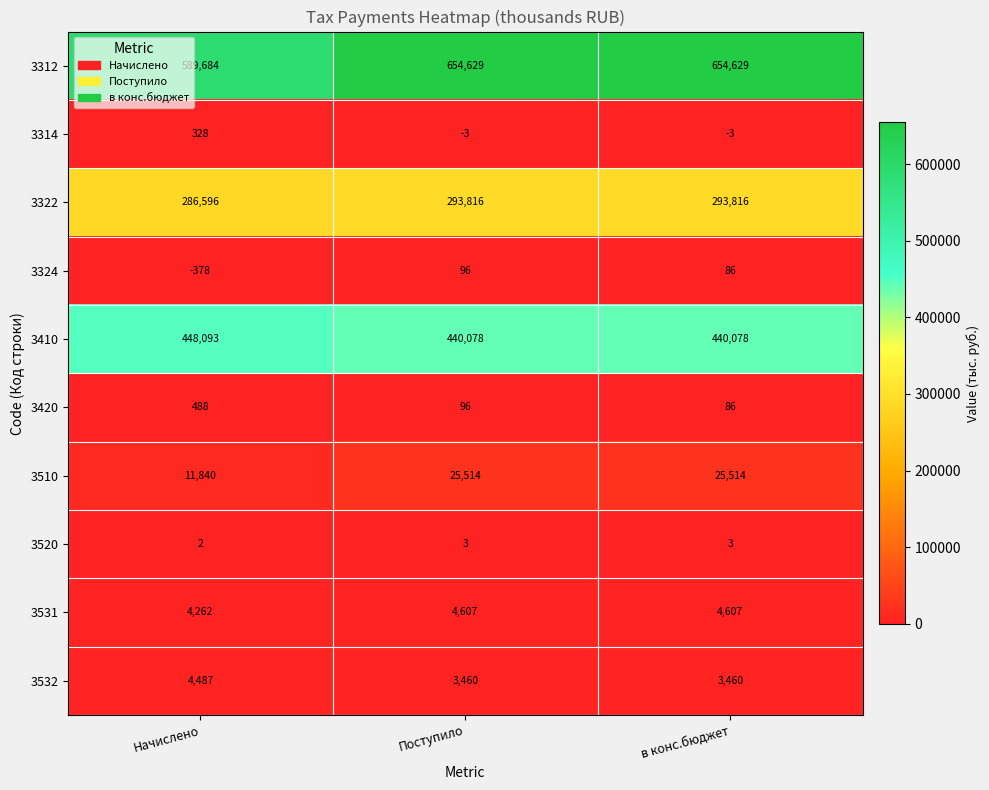

Is the value of 3520 at Поступило greater than the value of 3510 at Начислено?

No